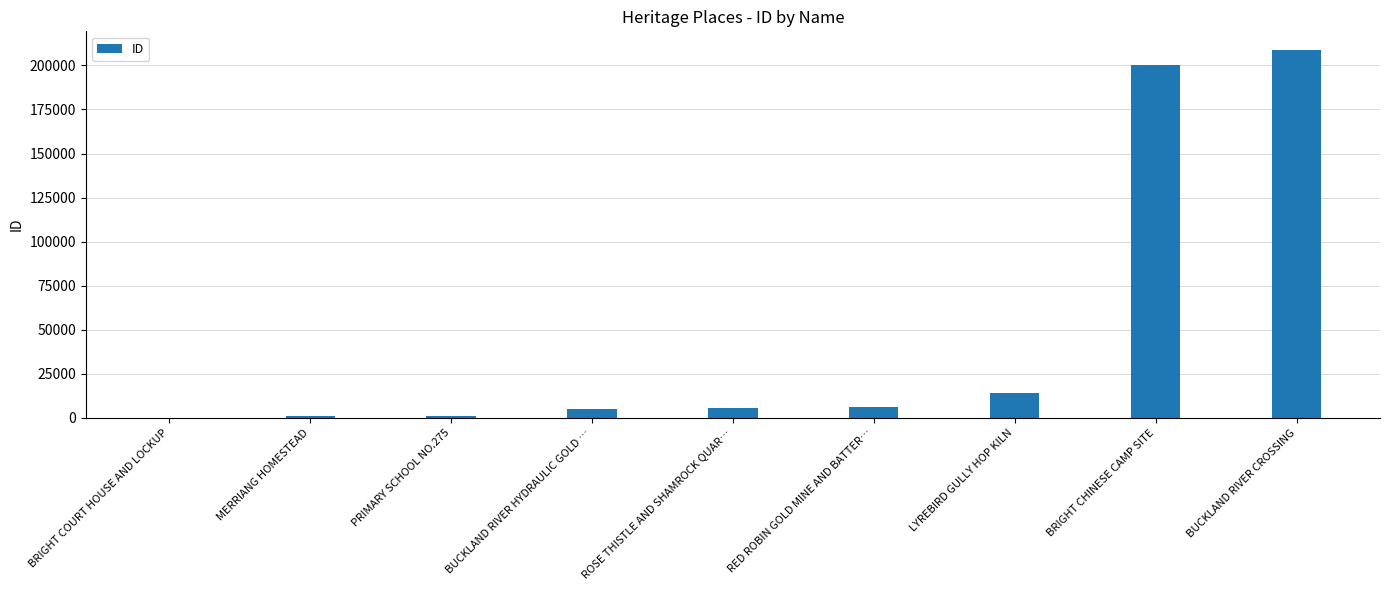

At which label is the value closest to 104534?

LYREBIRD GULLY HOP KILN